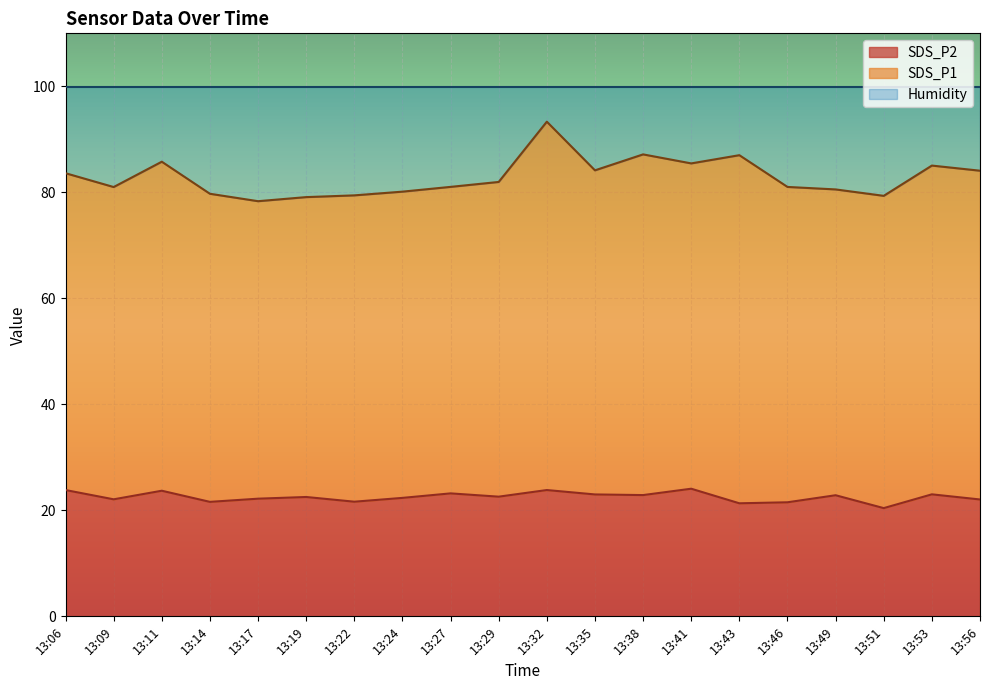

Which category has the highest value in the SDS_P1 series?

13:32